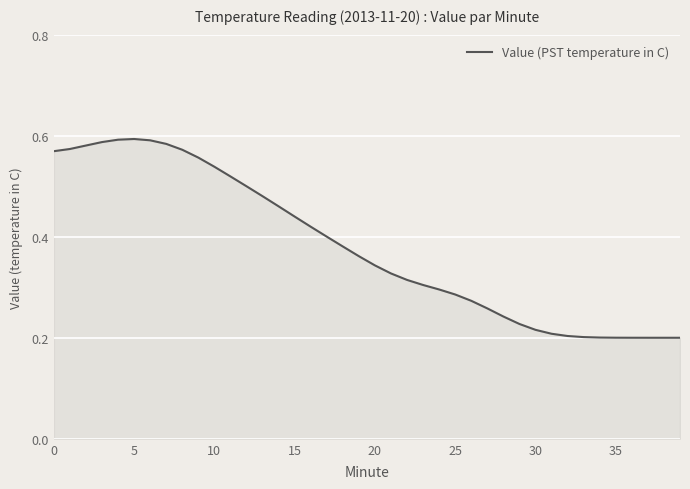

How many values are between 0 and 1?

40